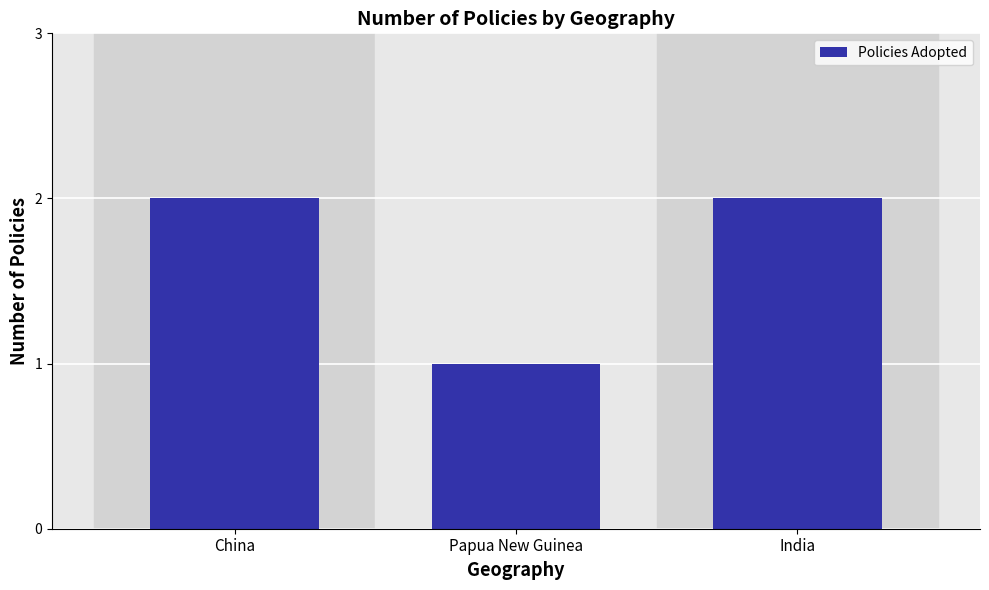

How many values are between 1 and 2?

3